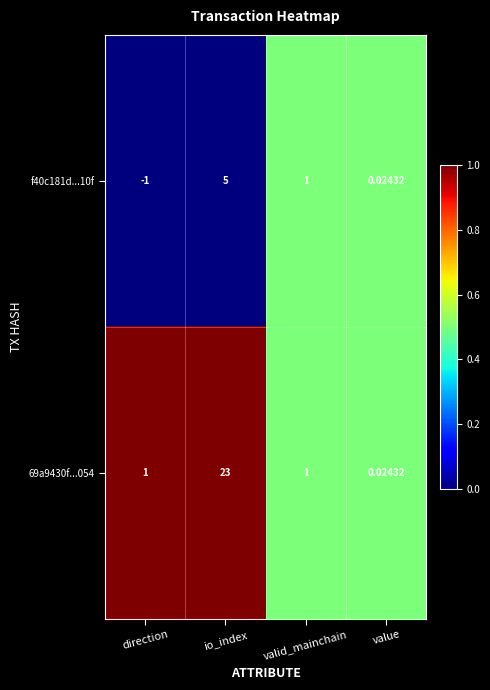

At which label does f40c181d...10f first exceed 1?

io_index